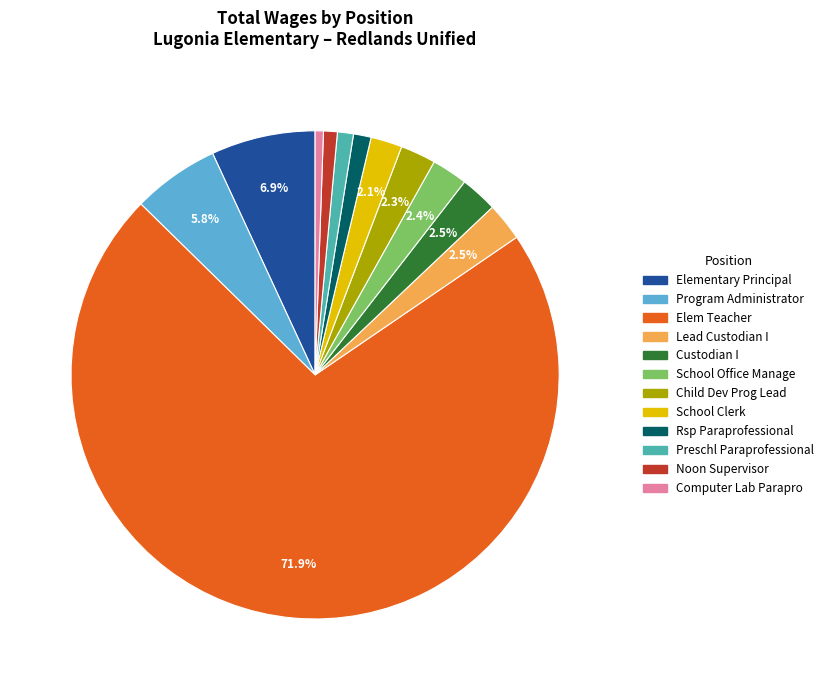

To the nearest percent, what percentage of the pie is Elementary Principal?

7%